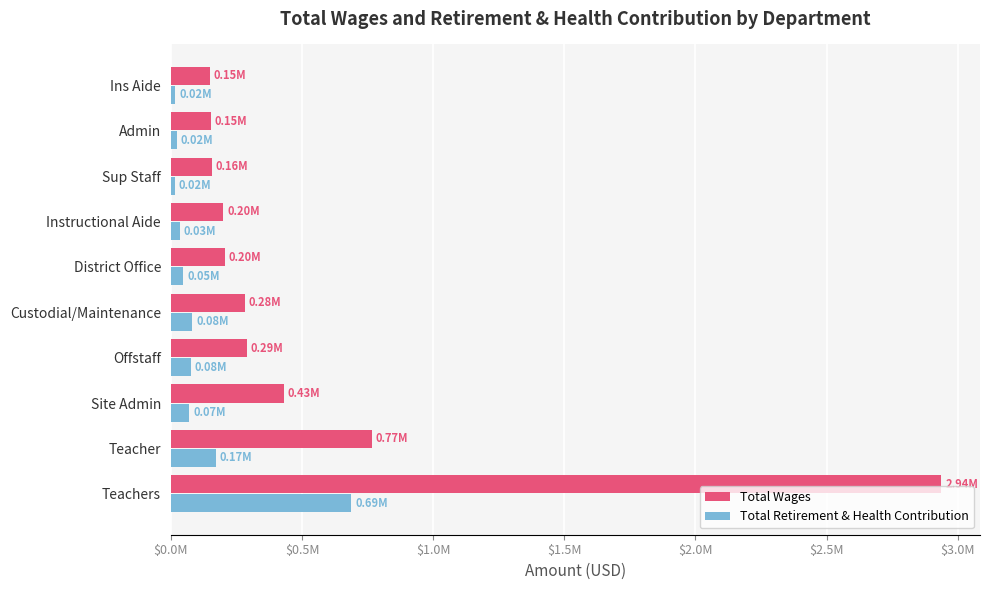

What are all the series names shown in the legend?

Total Wages, Total Retirement & Health Contribution